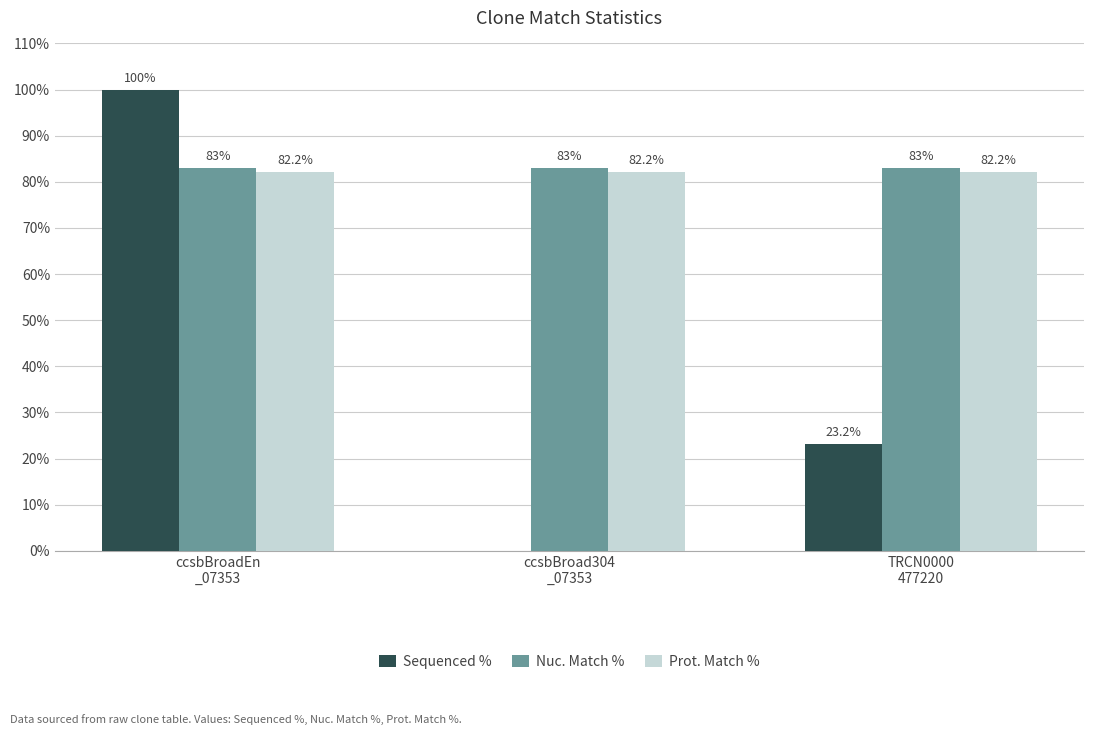

Where is Sequenced % nearest to the value 50?

TRCN0000
477220